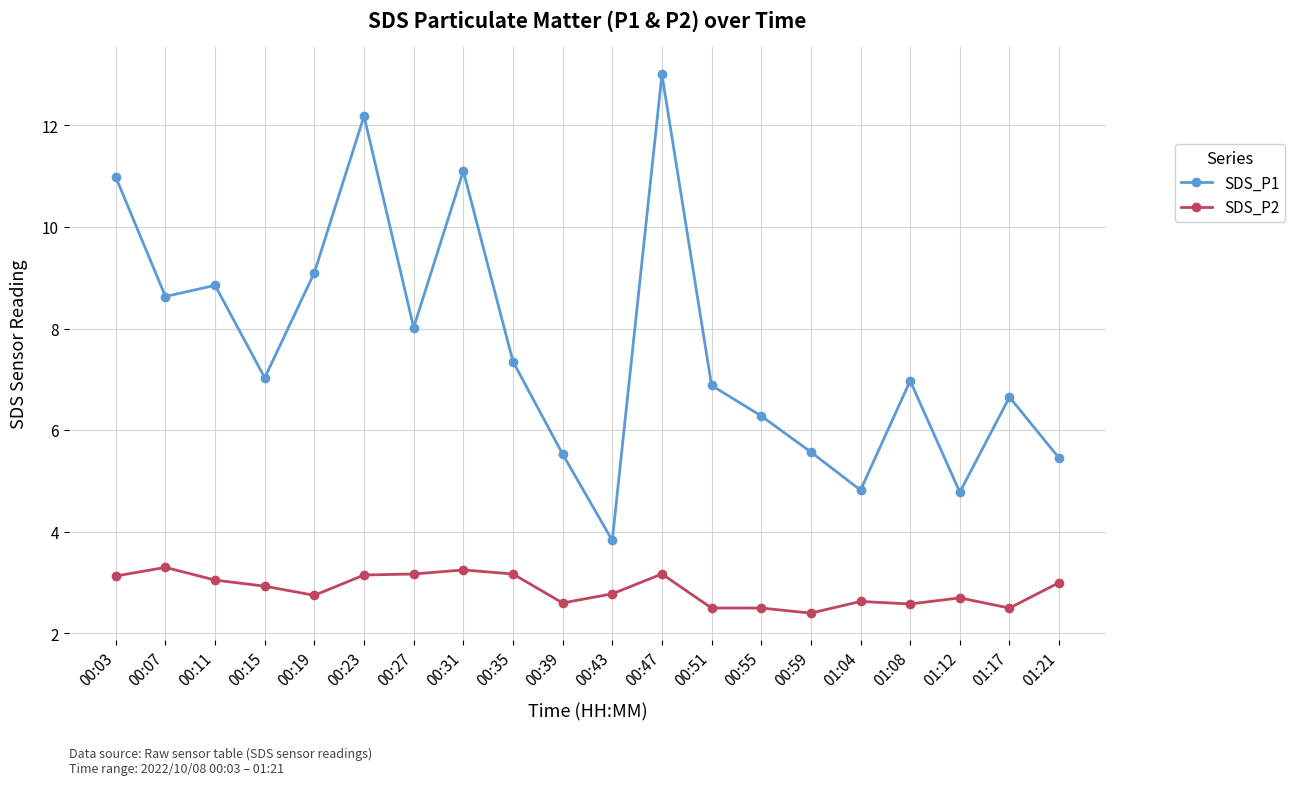

What is the difference between the highest and lowest values at 00:11?

5.8